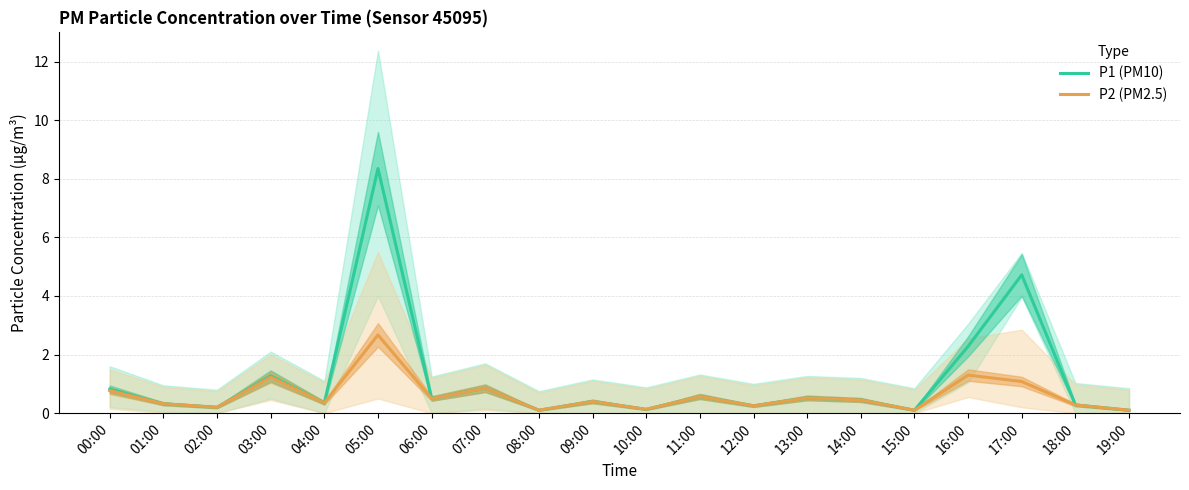

What are all the series names shown in the legend?

P1 (PM10), P2 (PM2.5)